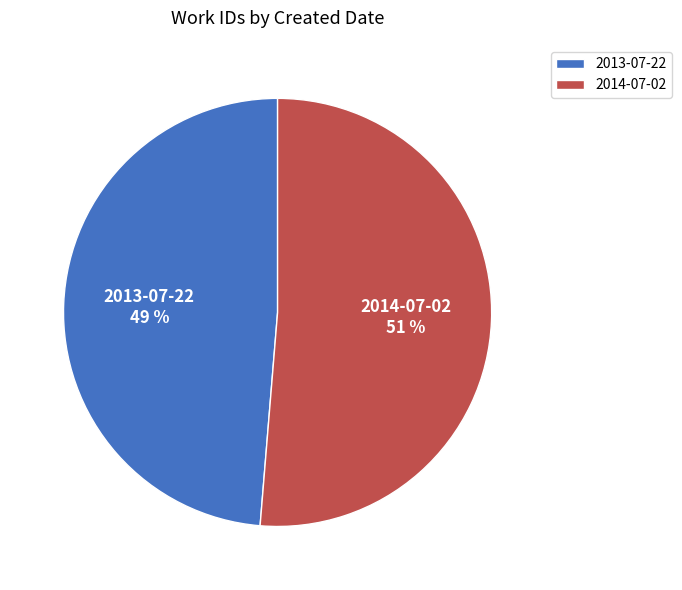

Count the number of slices in the pie.

2